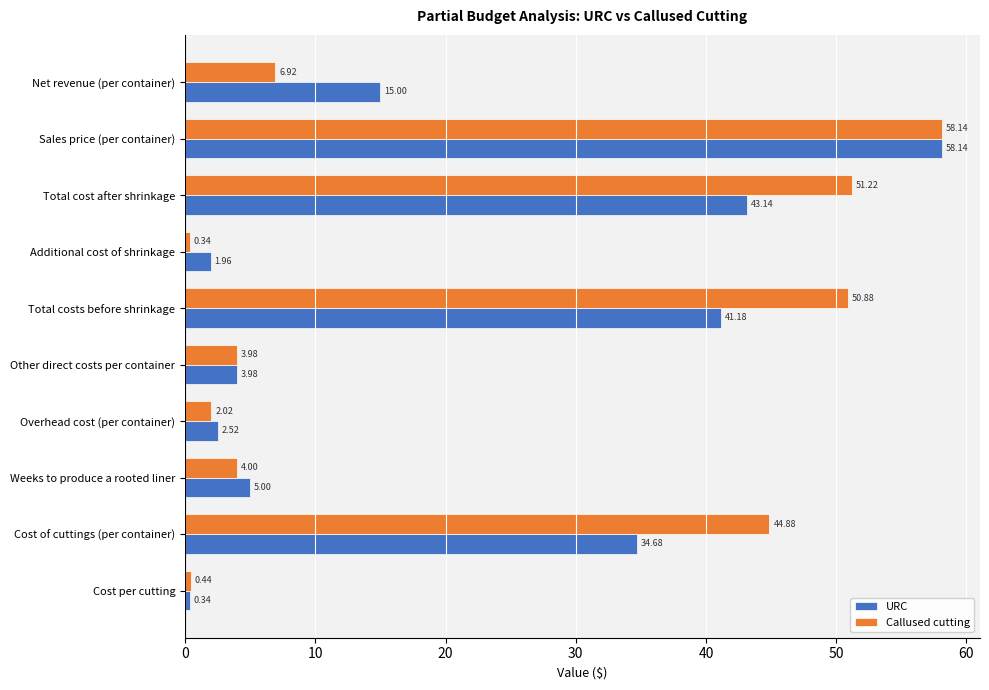

Is the value of Callused cutting at Cost of cuttings (per container) greater than the value of URC at Cost per cutting?

Yes